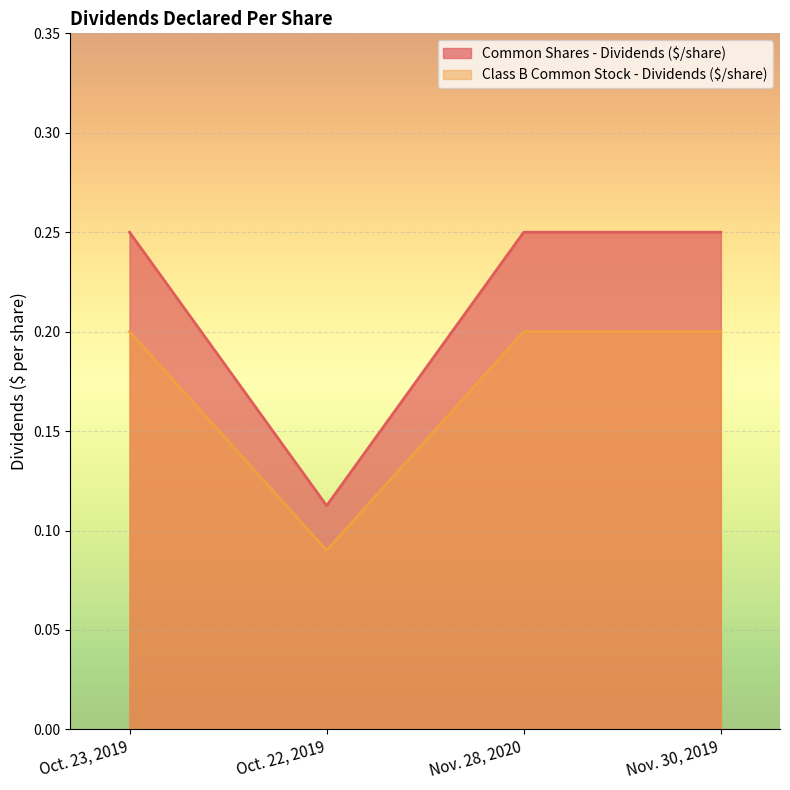

Reading left to right, transcribe all the data shown in this chart.

Common Shares - Dividends ($/share): Oct. 23, 2019=0.2	Oct. 22, 2019=0.1	Nov. 28, 2020=0.2	Nov. 30, 2019=0.2
Class B Common Stock - Dividends ($/share): Oct. 23, 2019=0.2	Oct. 22, 2019=0.1	Nov. 28, 2020=0.2	Nov. 30, 2019=0.2